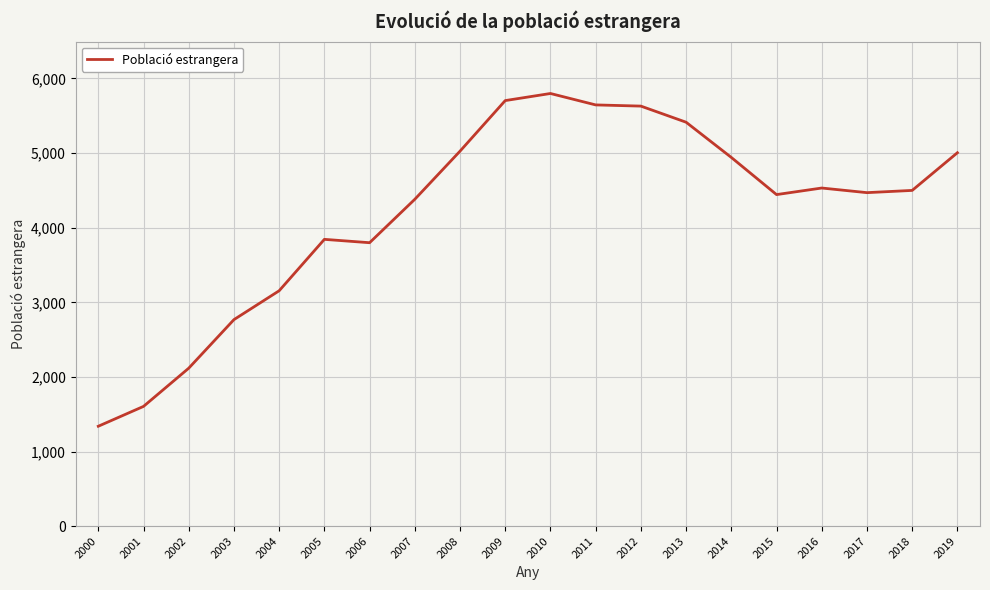

What is the maximum value shown in the chart?

5799